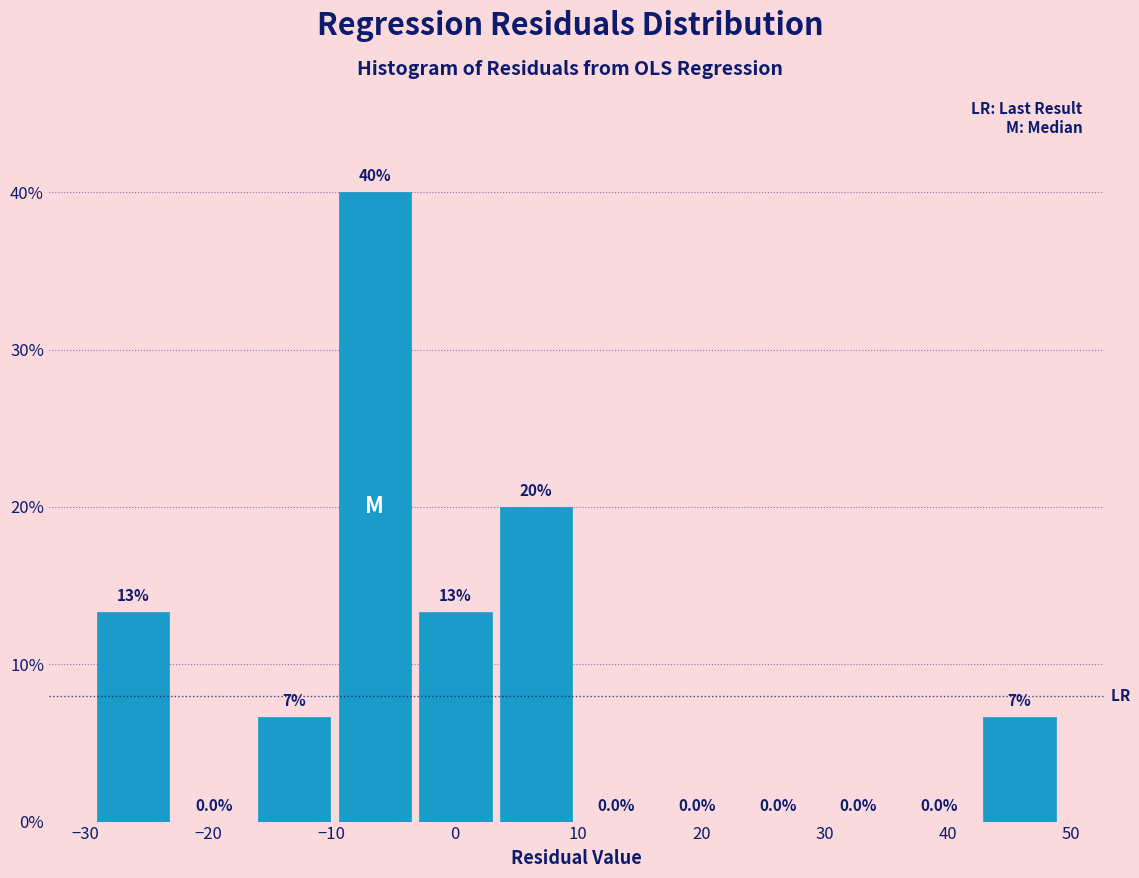

Over which range of the x-axis is the bar tallest?

-10 to -3